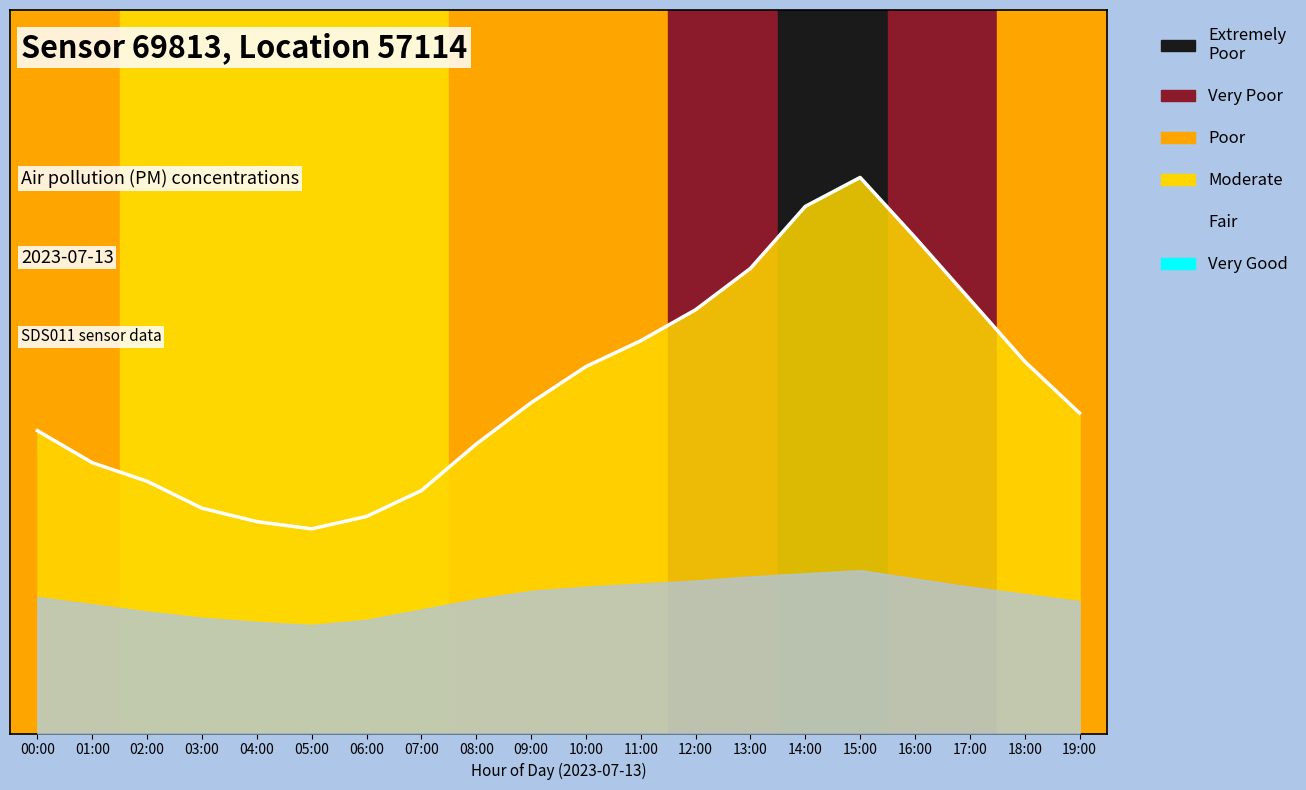

What is the label of the 12th point from the right?

08:00